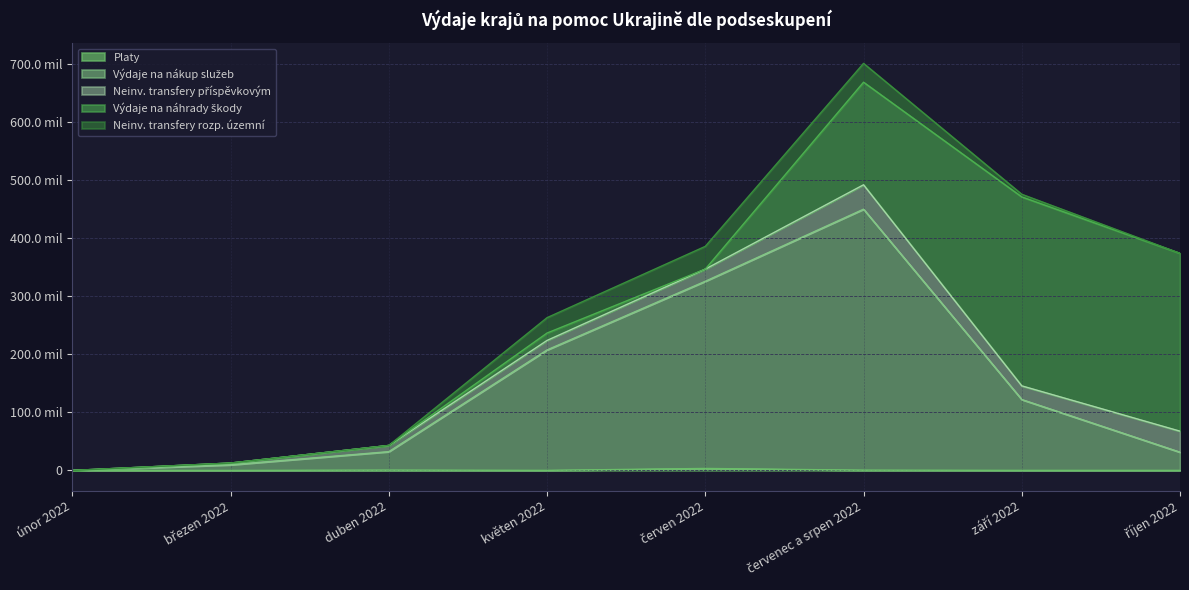

How many data points does each series have?

8